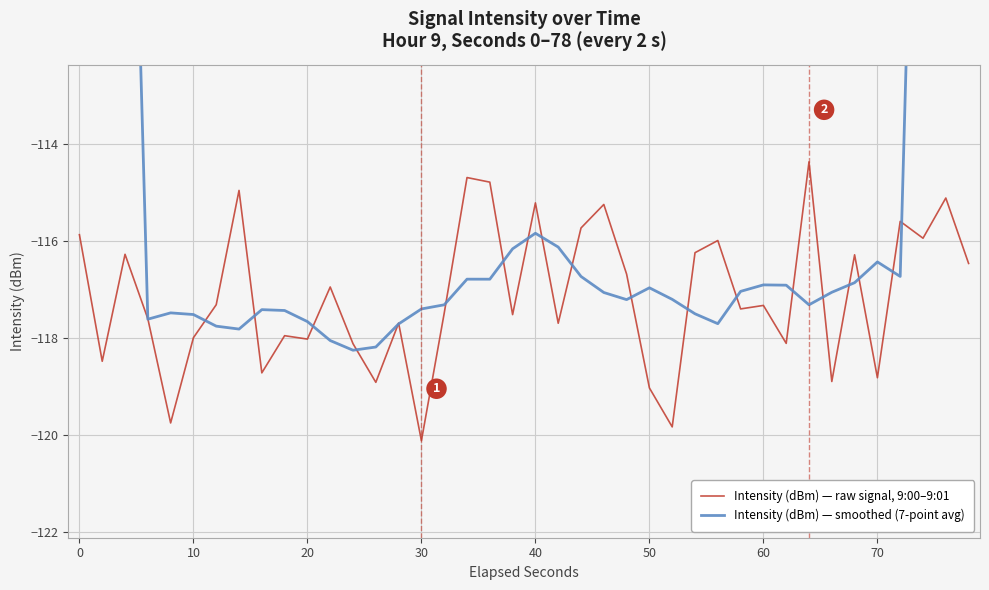

What is the maximum value for Intensity (dBm) — raw signal, 9:00–9:01?

-114.4